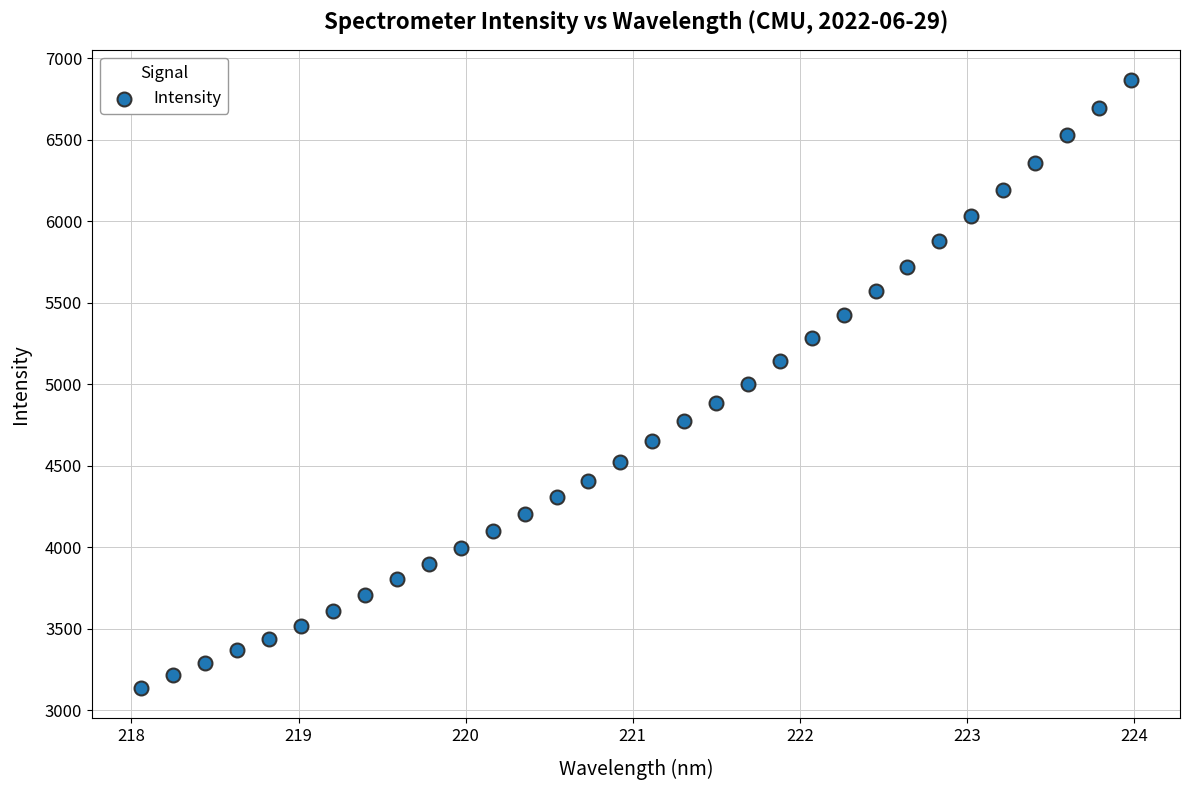

What is the range of Y values (max minus min)?

3728.7